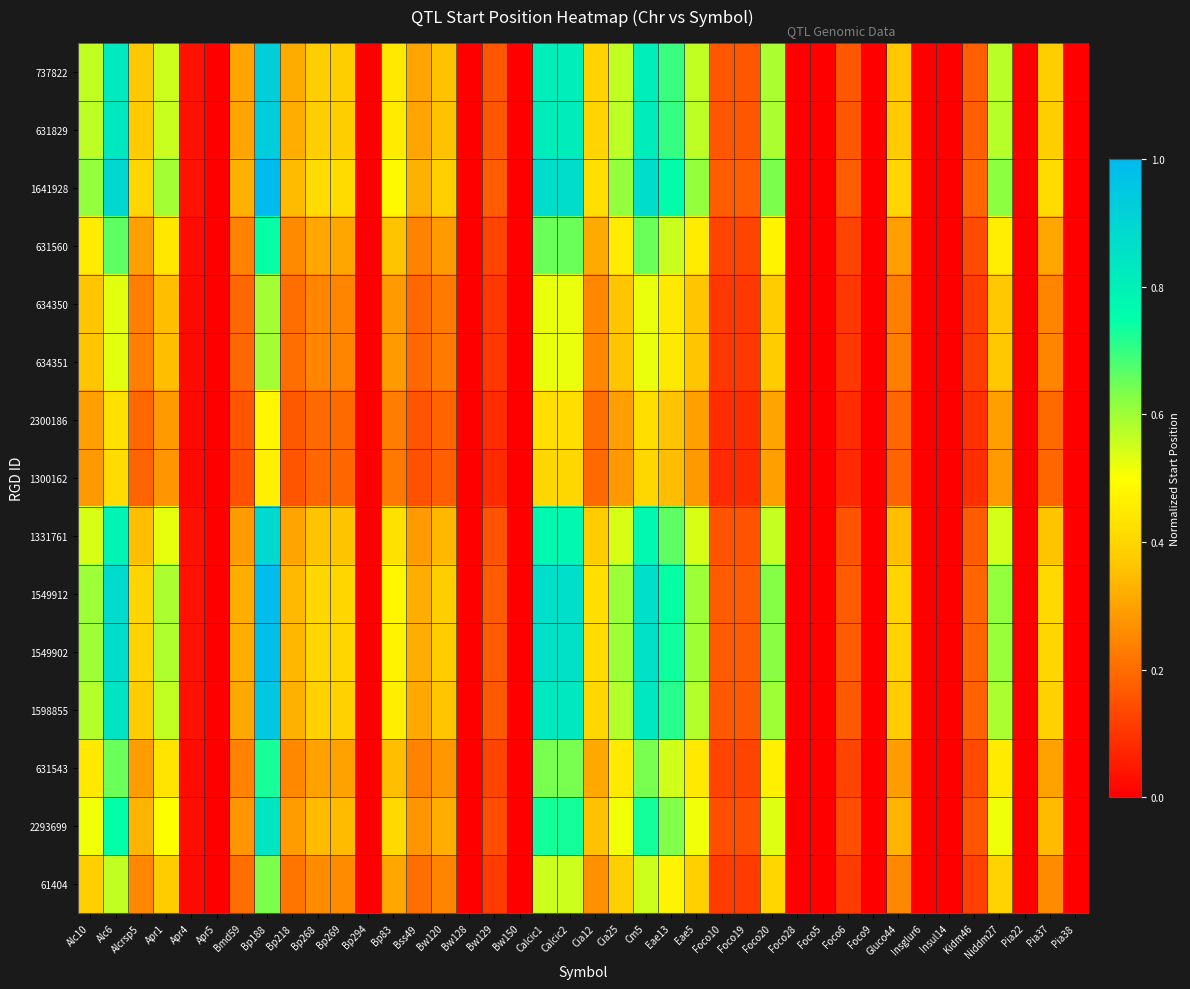

Which series has the largest range (max minus min)?

1641928